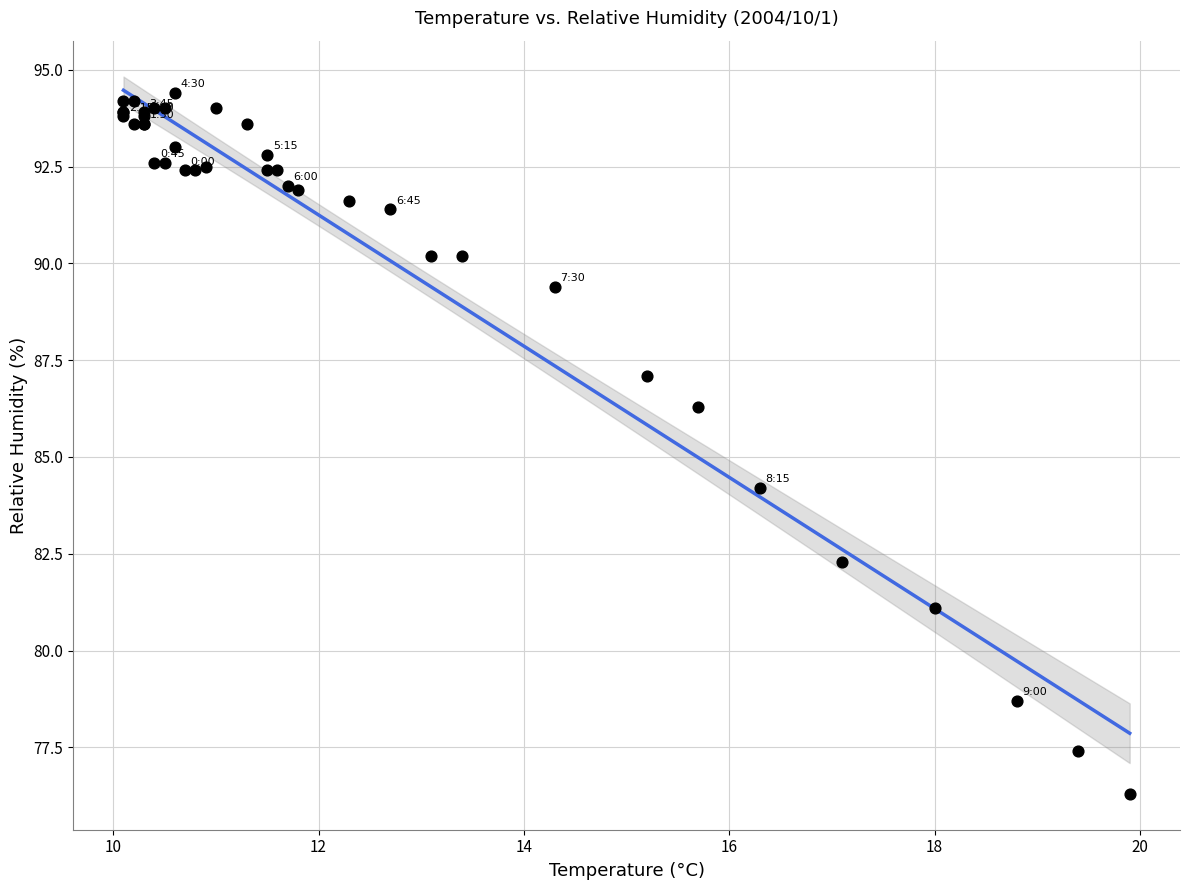

What Y value in the scatter plot is closest to 85?

84.2